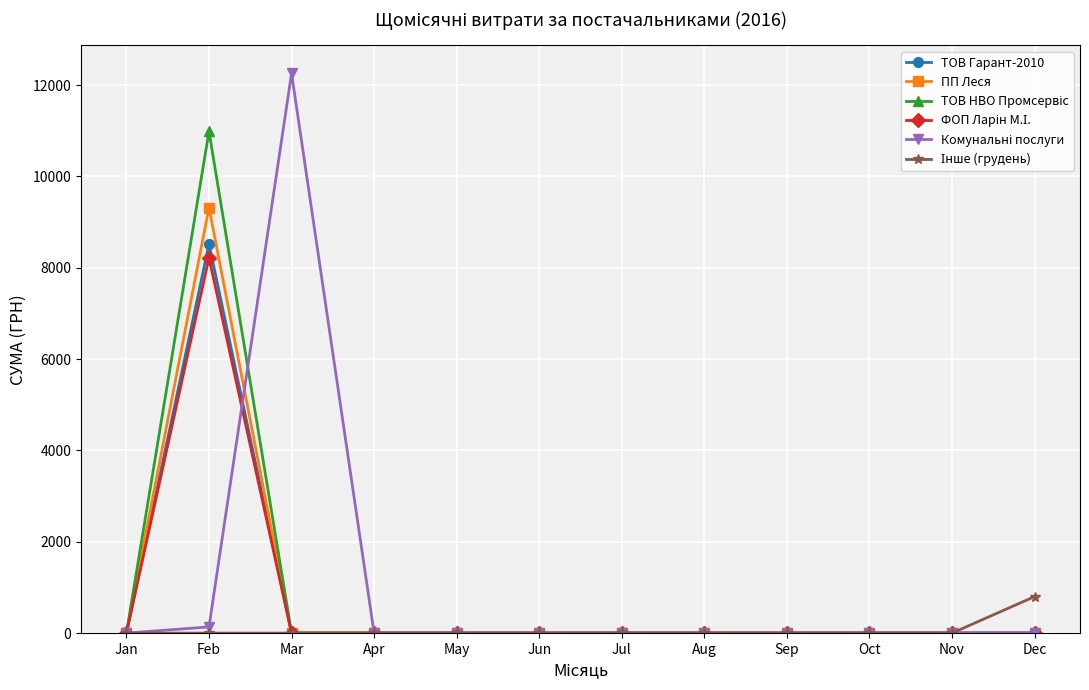

At which category is the sum across all series the highest?

Feb